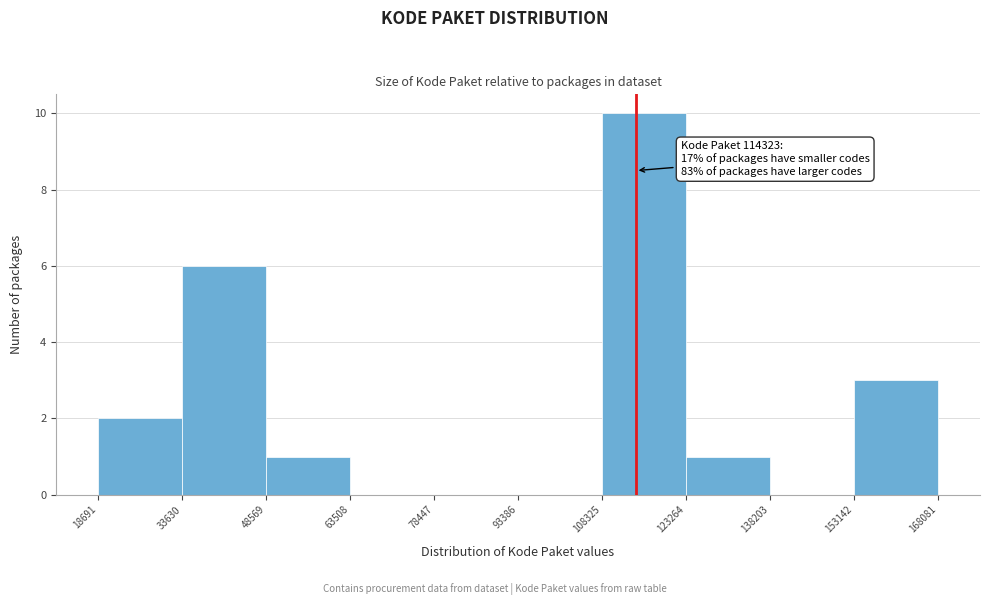

Over which range of the x-axis is the bar tallest?

108325 to 123264